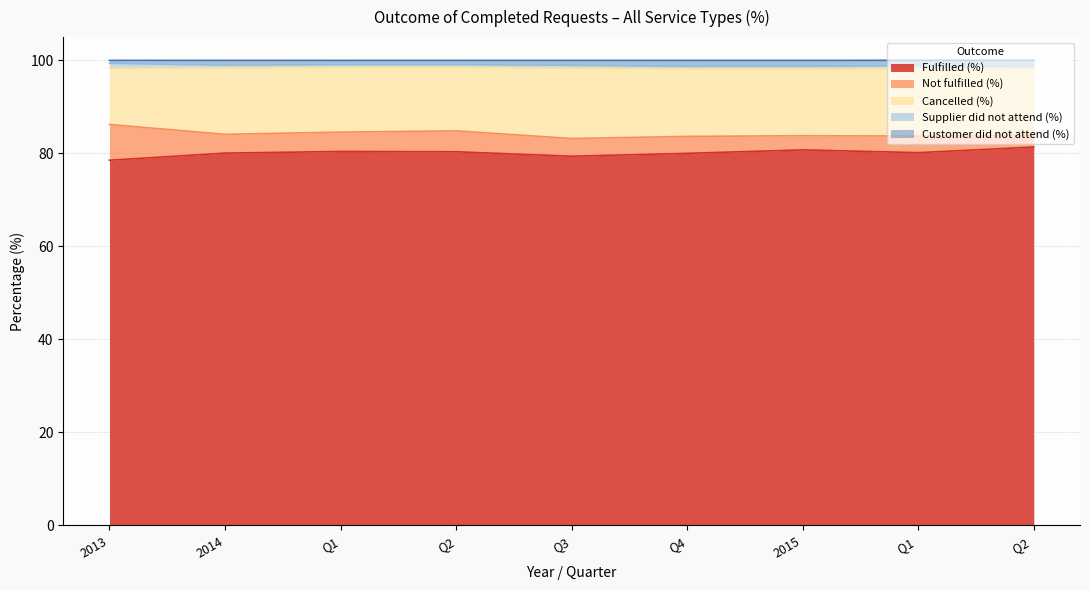

What is the highest value of the Fulfilled (%) series?

81.4